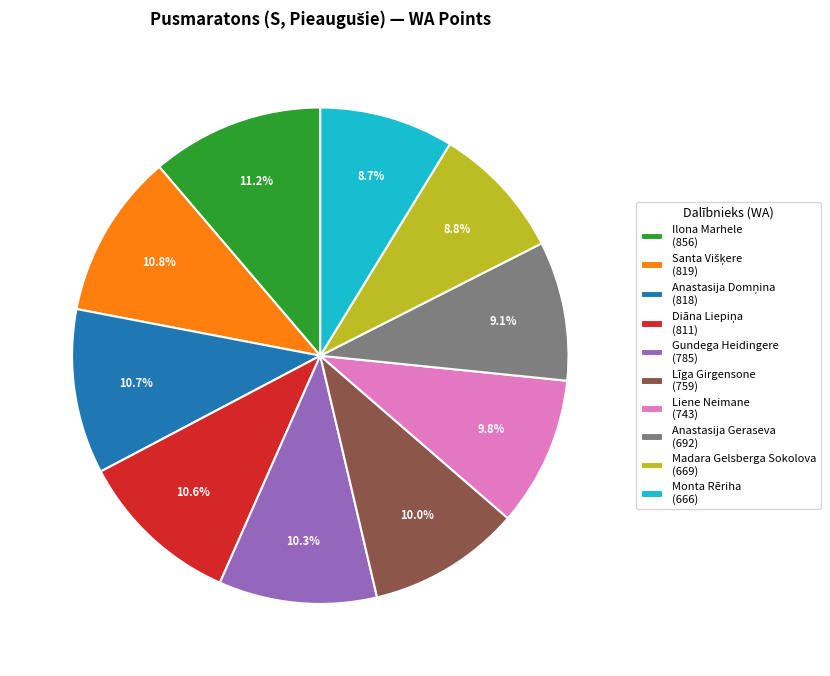

Combined, do Liene Neimane and Gundega Heidingere account for over 50%?

No